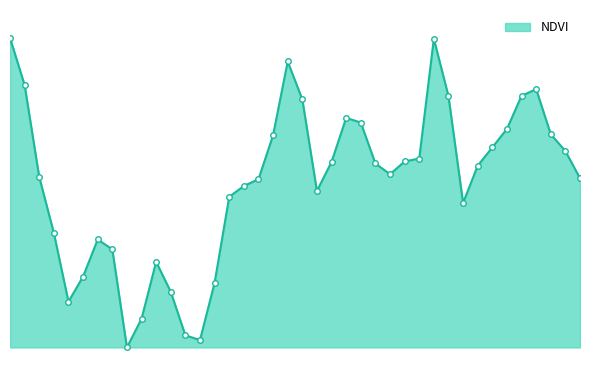

Which category has the lowest value across all series?

8